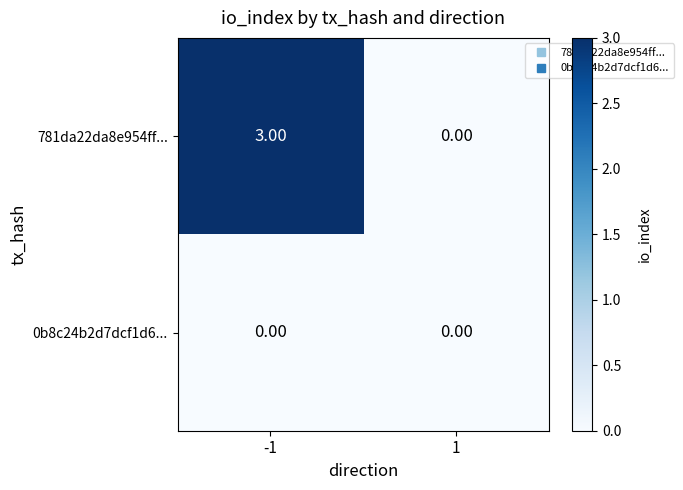

Which series changed the most between -1 and 1?

781da22da8e954ff...